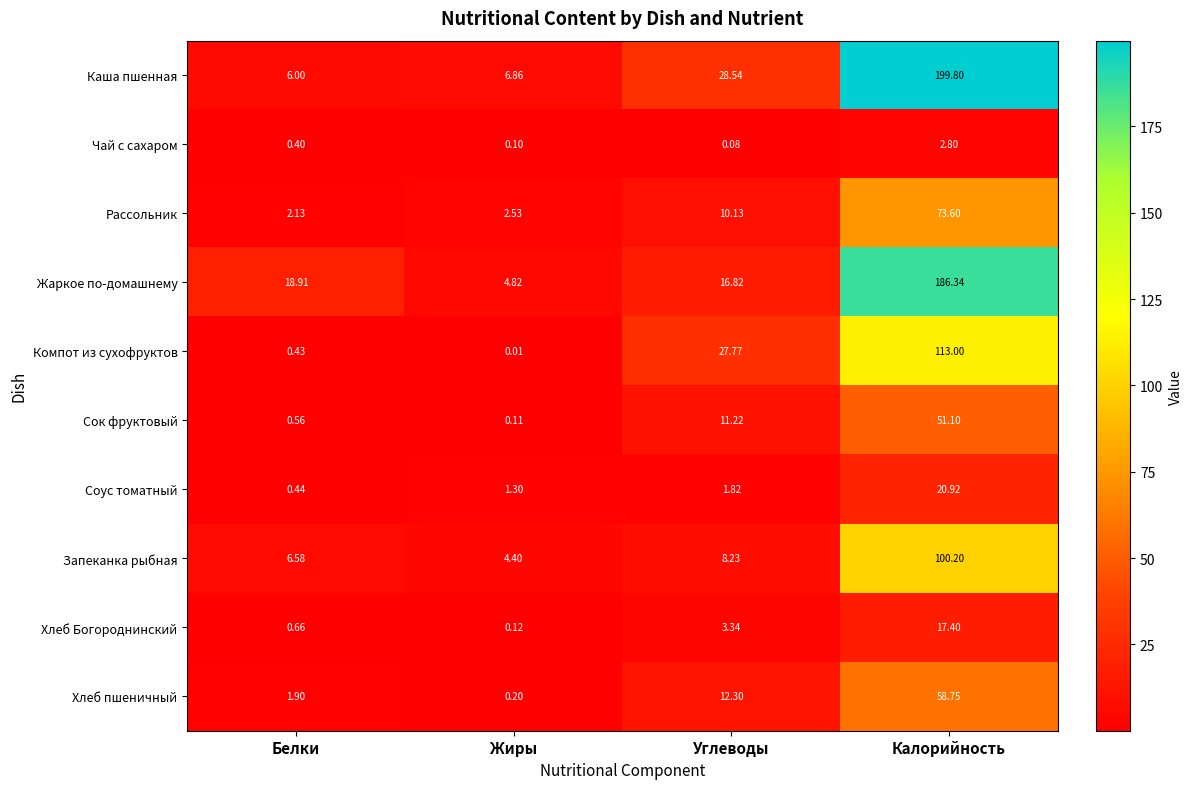

Which category has the lowest value in the Хлеб Богороднинский series?

Жиры